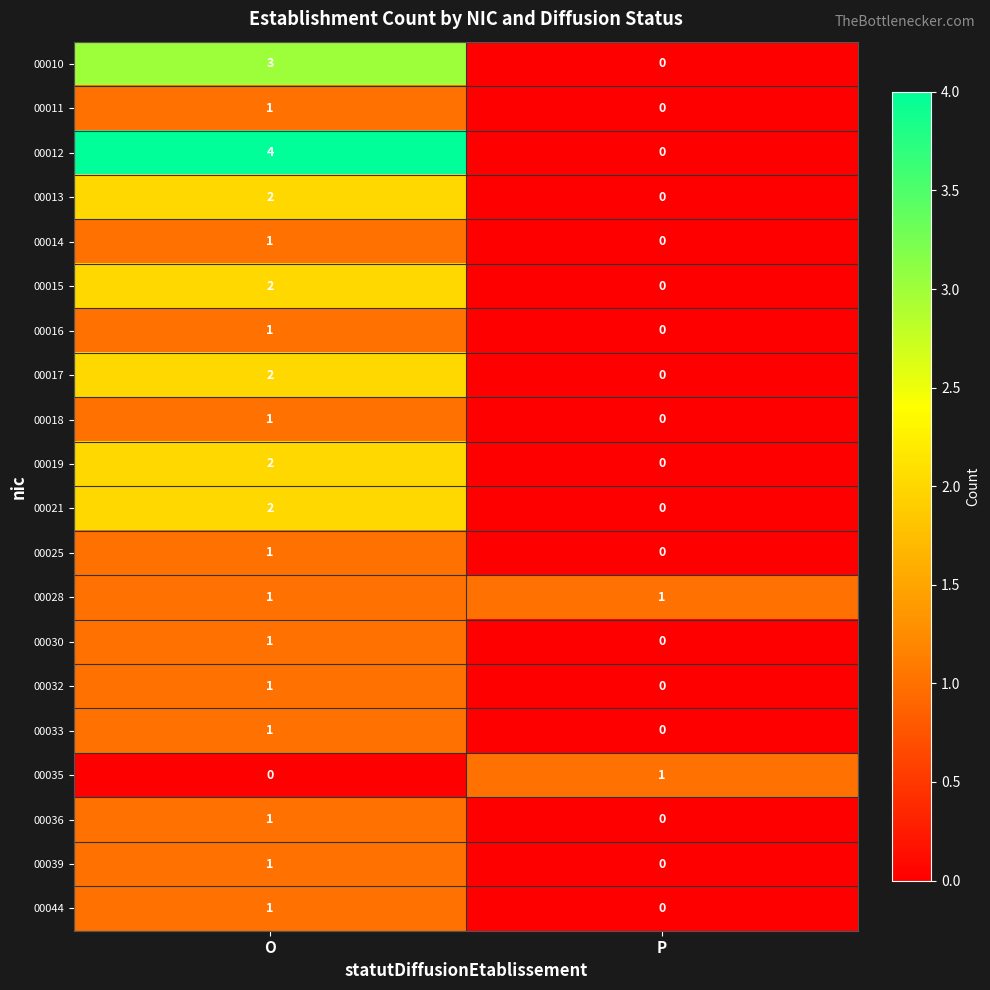

Is it true that 00044 equals 0 at O?

False